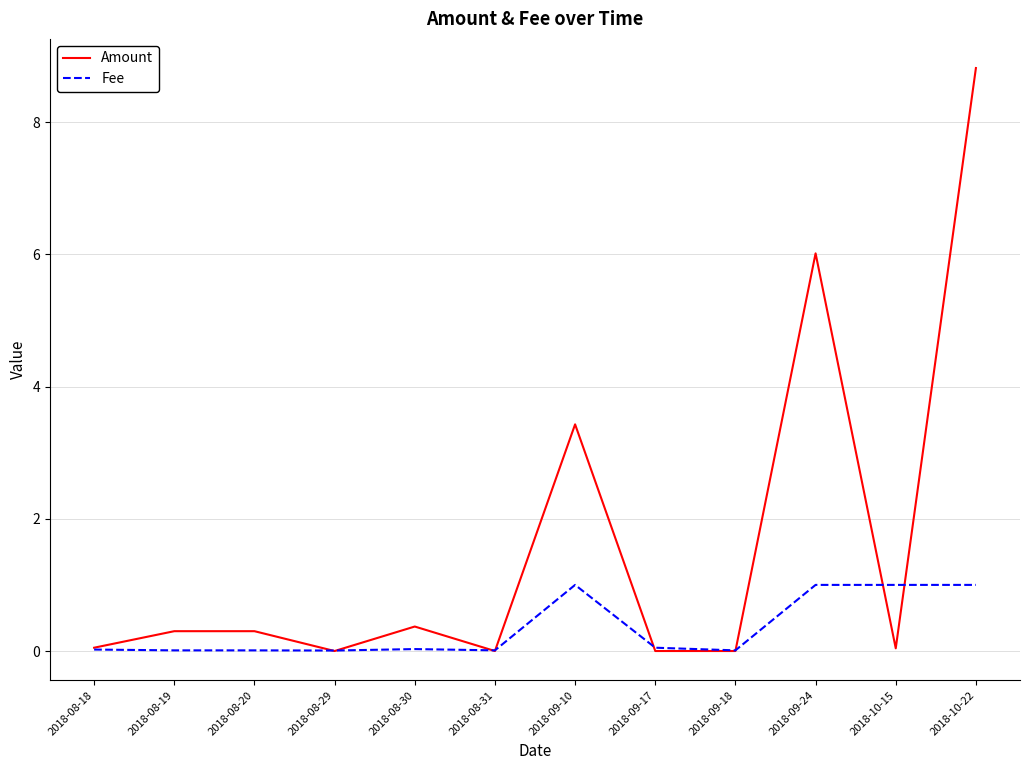

Does the chart have visible grid lines?

Yes